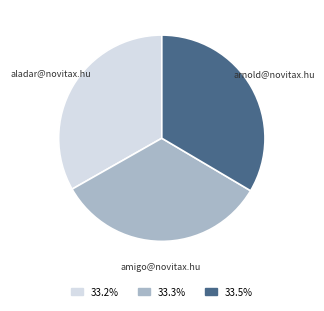

Is the sum of aladar@novitax.hu and amigo@novitax.hu greater than half?

Yes